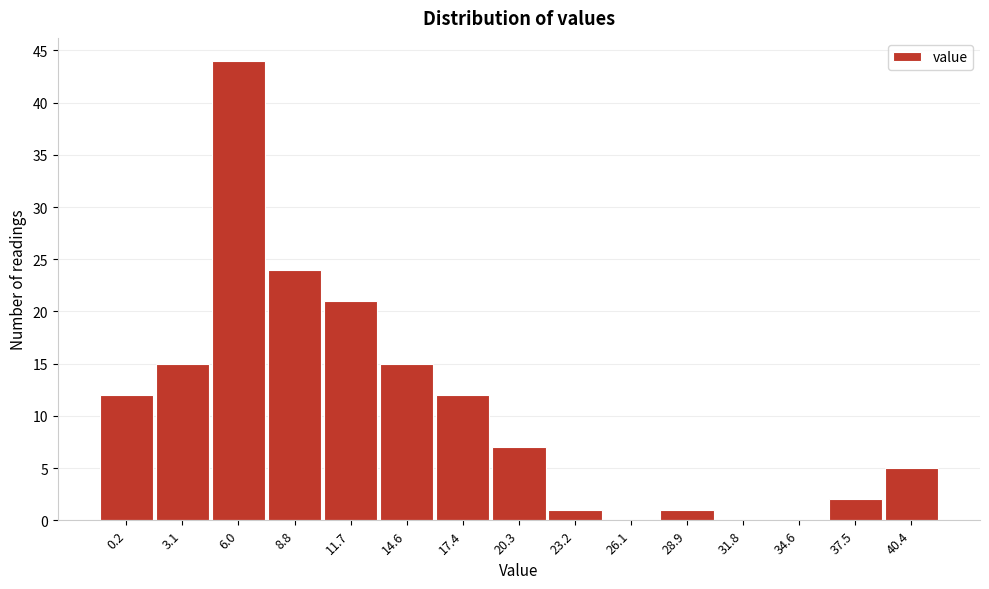

Reading right to left, extract all data points from this chart.

40.4=5	37.5=2	34.6=0	31.8=0	28.9=1	26.1=0	23.2=1	20.3=7	17.4=12	14.6=15	11.7=21	8.8=24	6.0=44	3.1=15	0.2=12